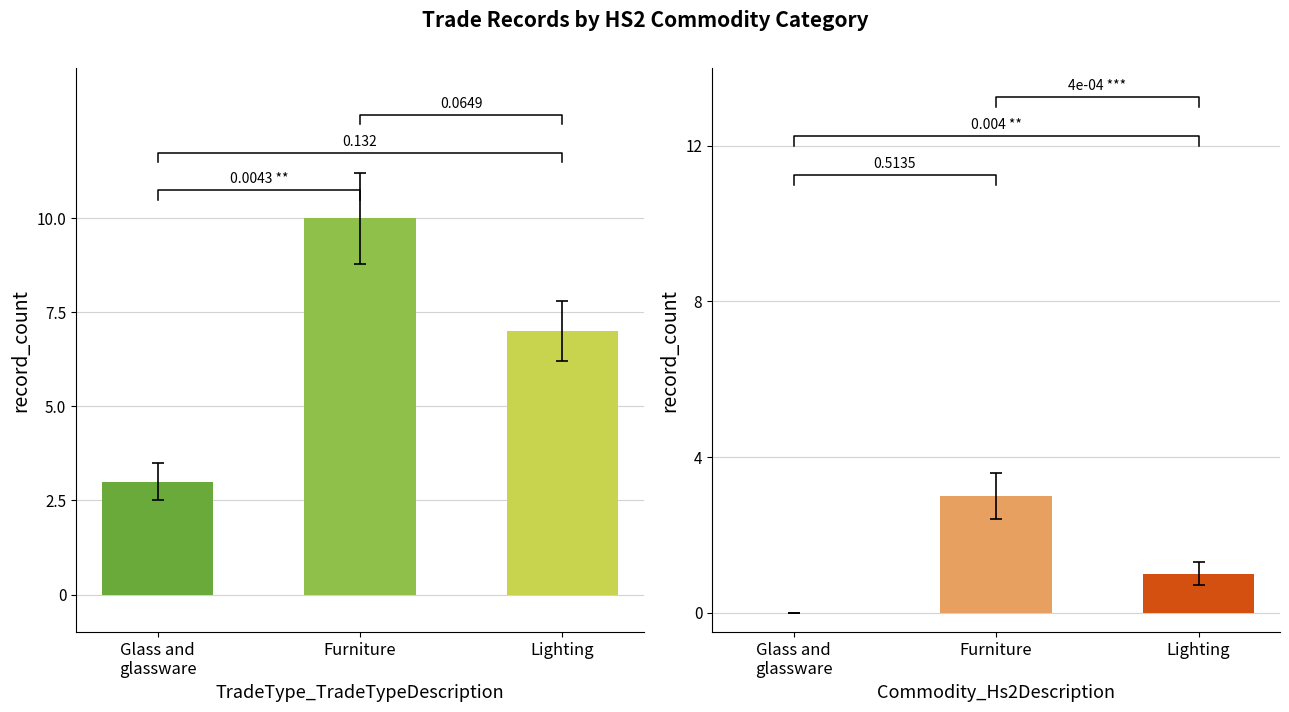

What is the sum of the Export values at Glass and
glassware and Lighting?

10